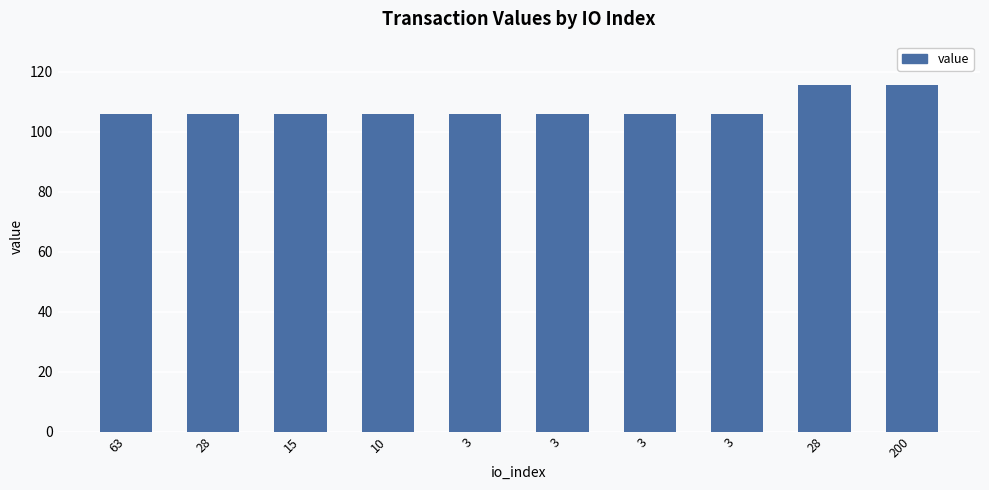

Reading left to right, transcribe all the data shown in this chart.

63=105.8	28=105.8	15=105.8	10=105.8	3=105.8	3=105.8	3=105.8	3=105.8	28=115.7	200=115.7